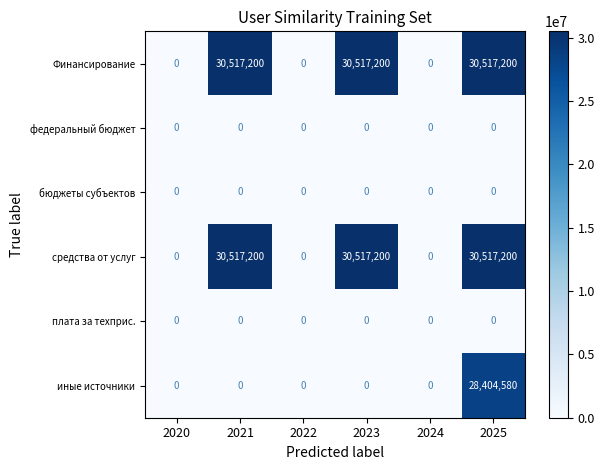

What is the highest value of the средства от услуг series?

30517200